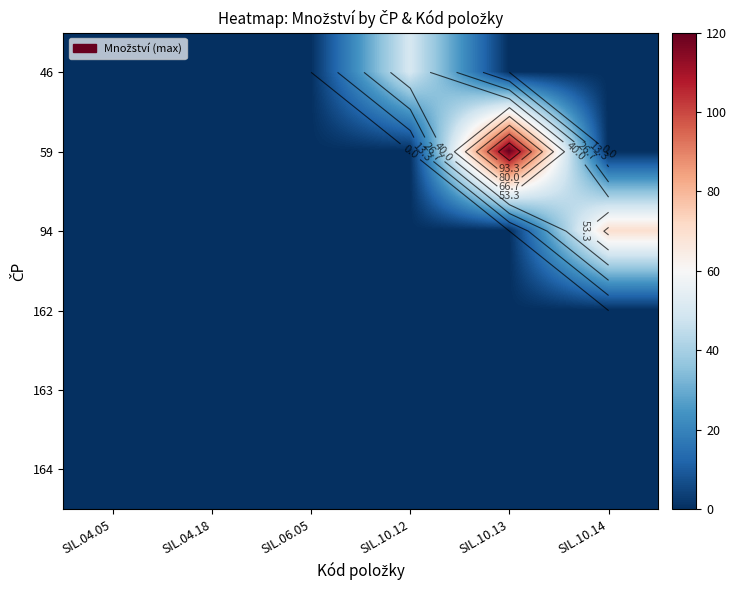

List the series in order of their peak value, lowest first.

162, 163, 164, 46, 94, 59